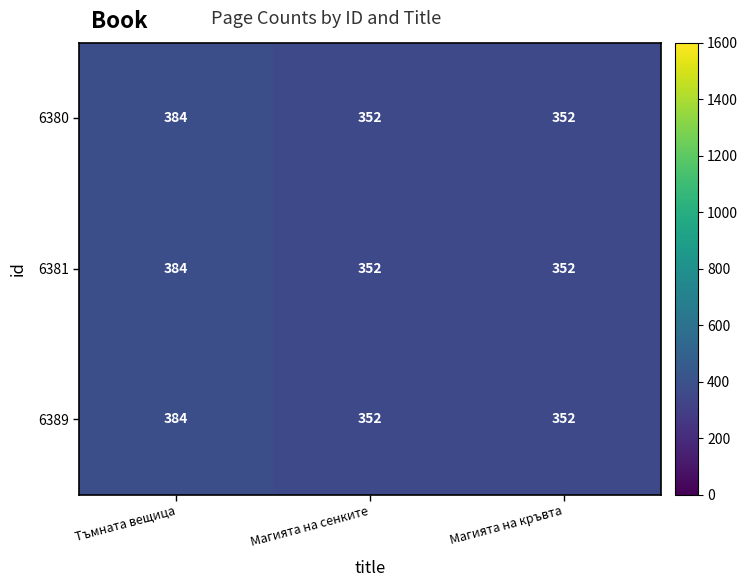

How many 6389 values are between 352 and 384?

3